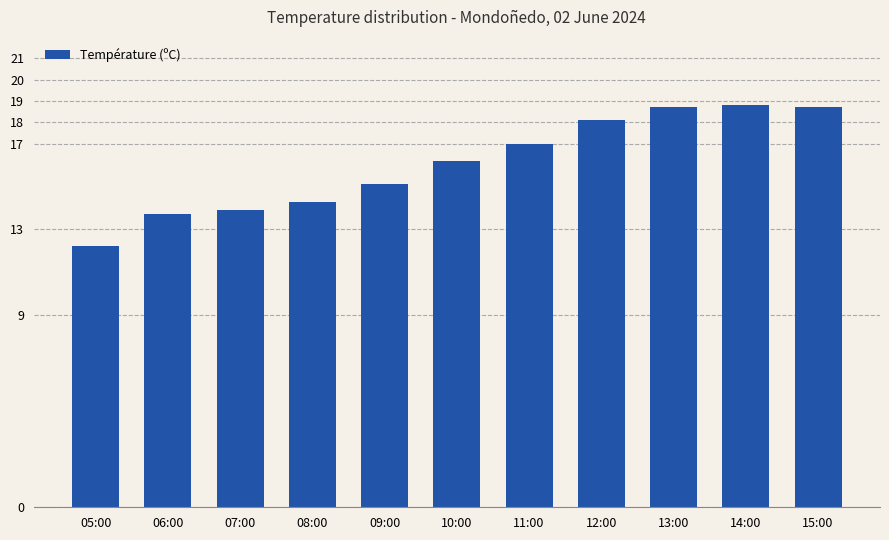

What is the label of the 2nd bar from the right?

14:00